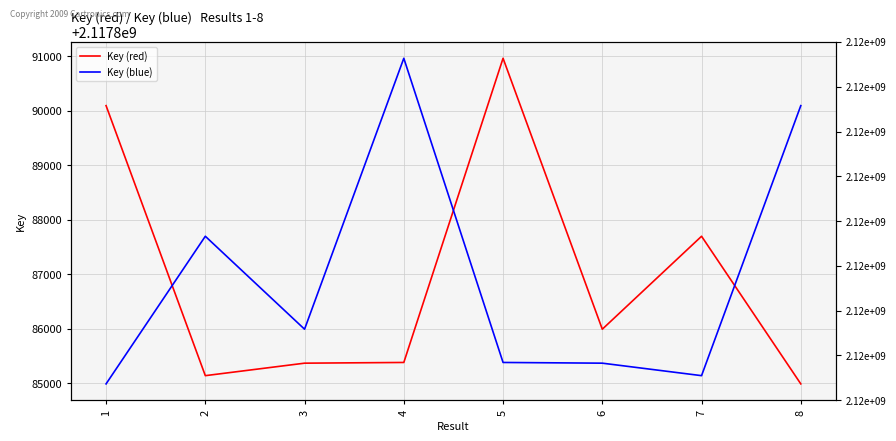

Rank the series at 3 from lowest to highest value.

Key (red), Key (blue)